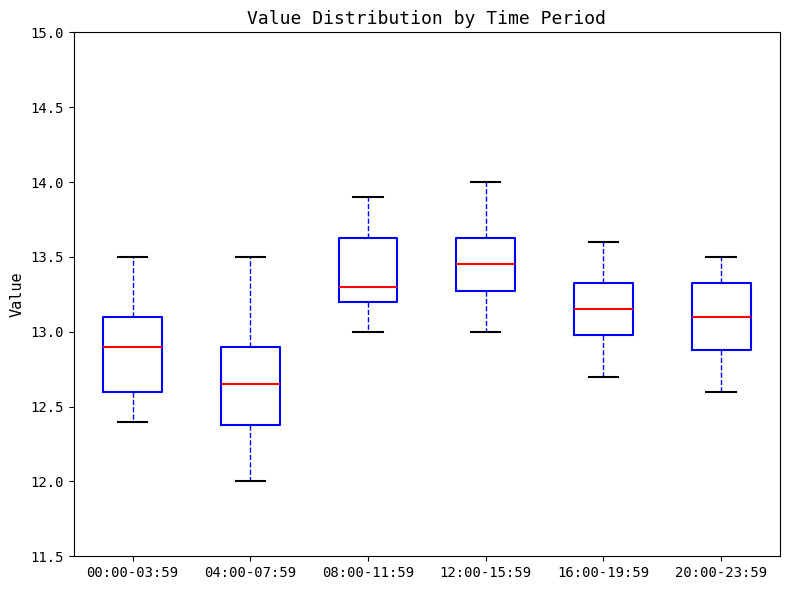

Which box's median line is the highest?

12:00-15:59